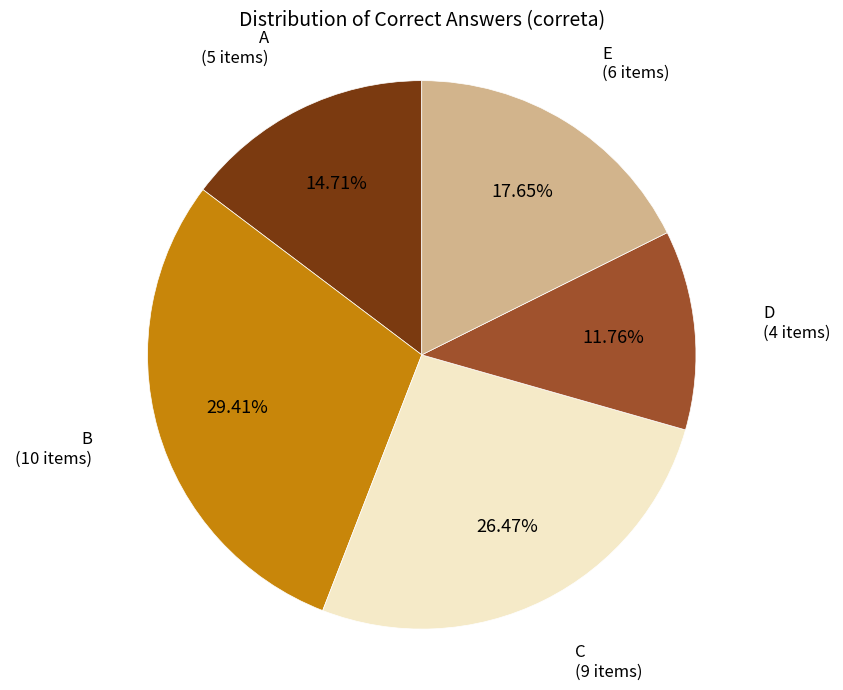

Does any single category account for the majority?

No